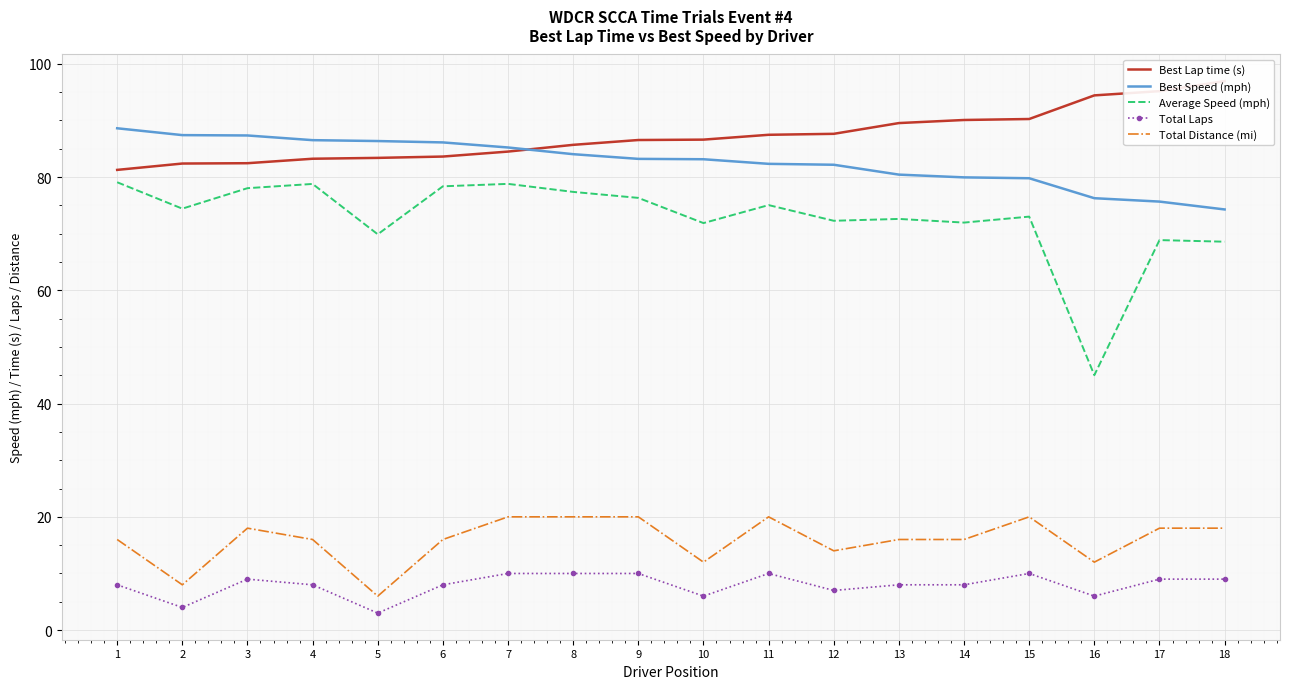

True or false: Average Speed (mph) has a value of 108.8 at 5.

False